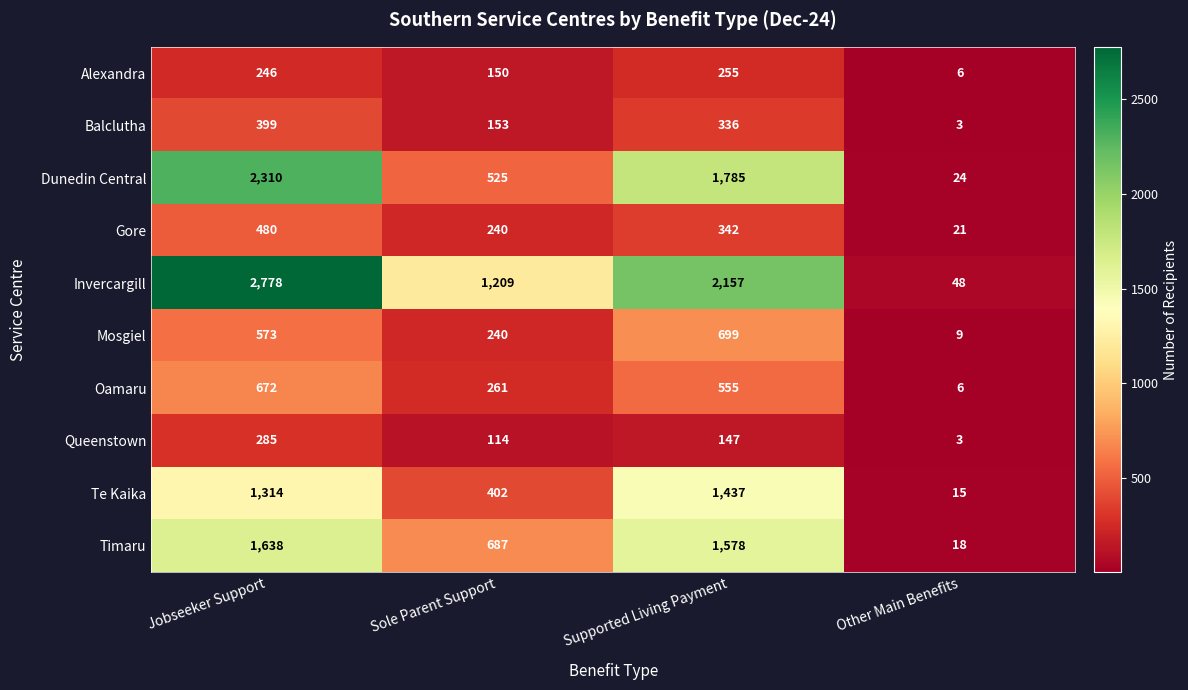

How many data points in Gore are less than 342?

2